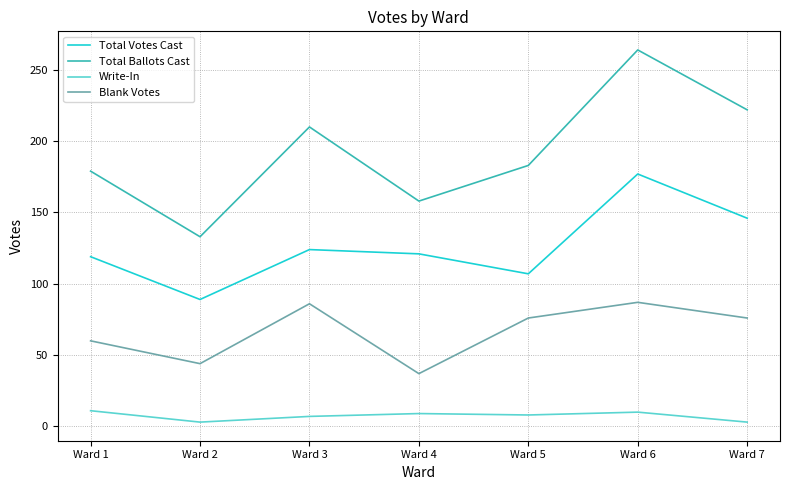

How many lines are shown in the chart?

4